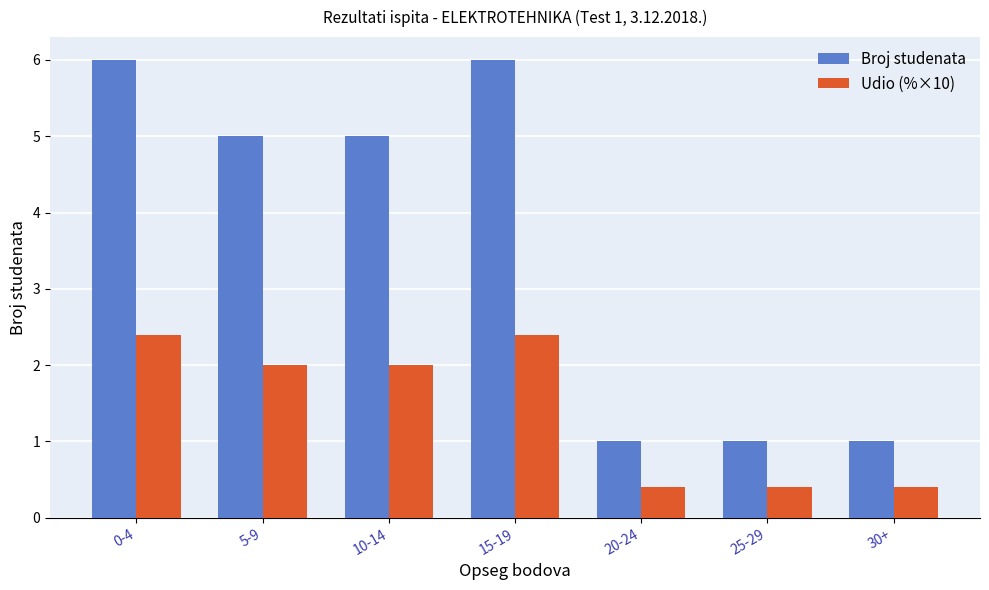

Reading right to left, transcribe all the data shown in this chart.

Broj studenata: 1.0	1.0	1.0	6.0	5.0	5.0	6.0
Udio (%×10): 0.4	0.4	0.4	2.4	2.0	2.0	2.4